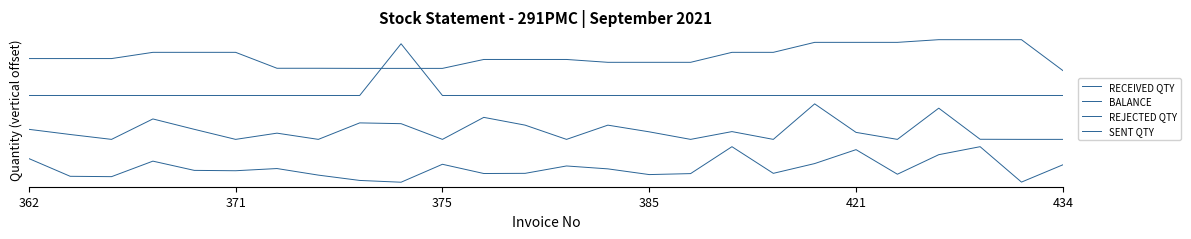

How many interior local valleys does the RECEIVED QTY series have?

8